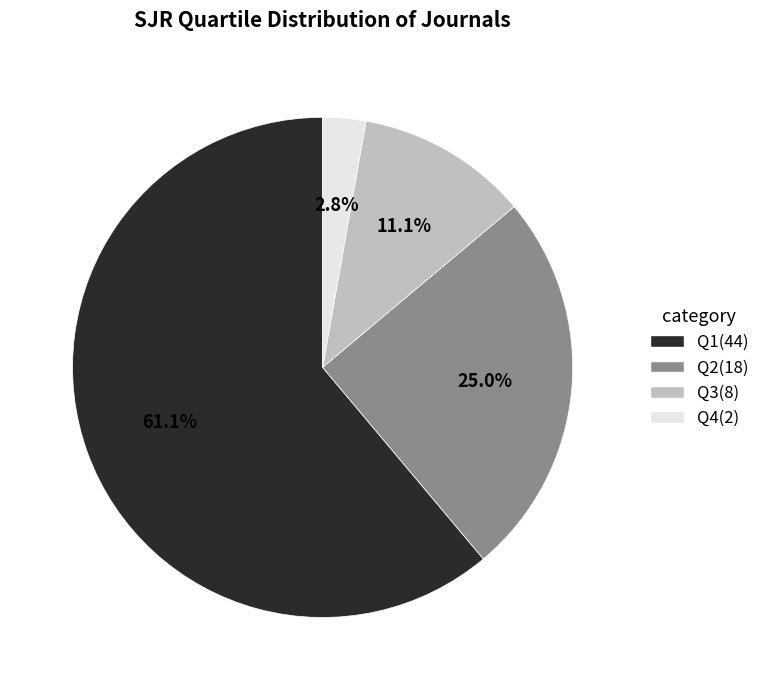

Combined, do Q3 and Q4 account for over 50%?

No